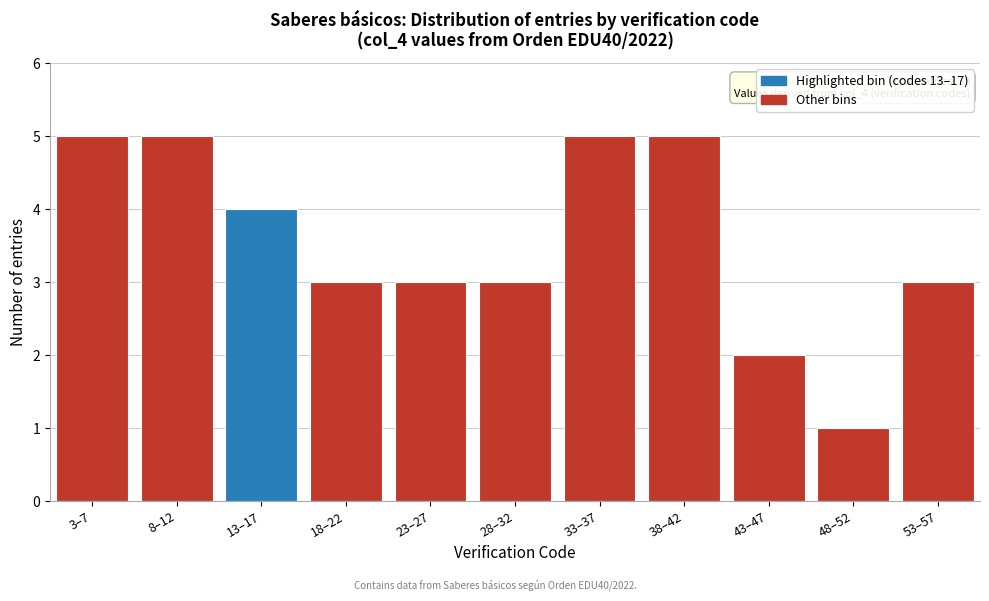

Reading right to left, extract all data points from this chart.

3	1	2	5	5	3	3	3	4	5	5